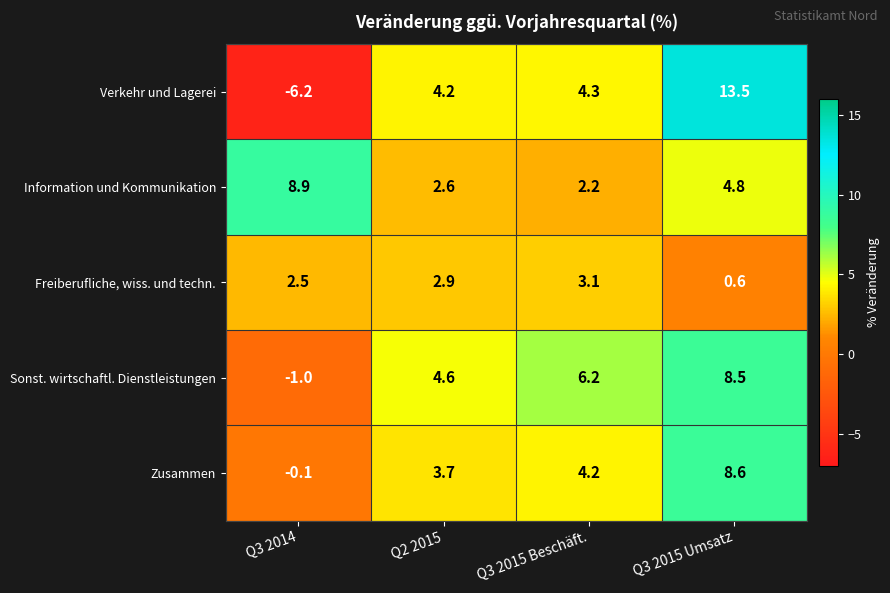

Count the number of categories in the chart.

4